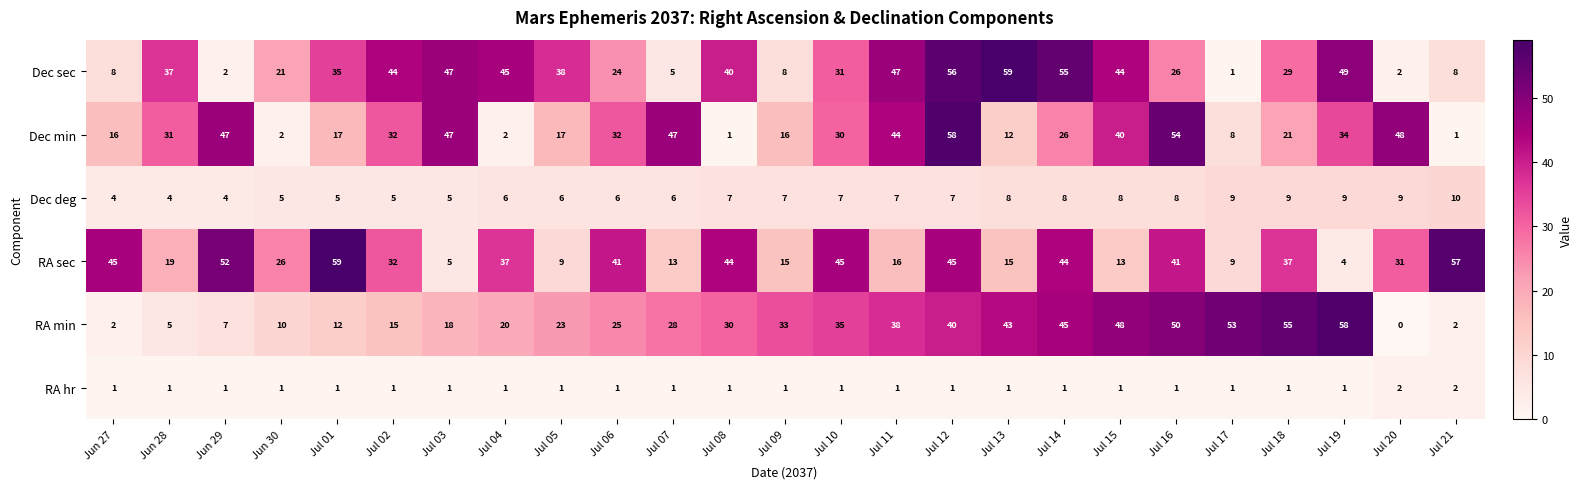

The value of RA hr at Jul 05 is 1. True or false?

True